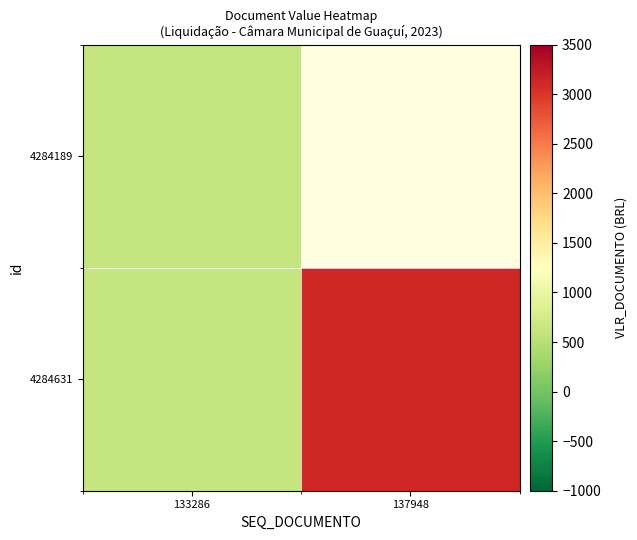

Between 137948 and 133286, which is larger?

137948